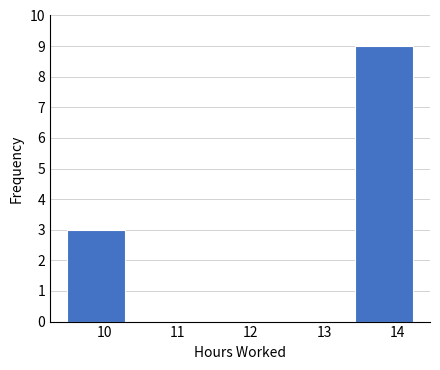

Reading left to right, list every bar in this chart as the range it spans on the x-axis followed by its height. Neither the bar edges nor the heights are printed on the chart, so give them approximately, as read against the axes.

9.5 to 10.3: 3
10.3 to 11.1: 0
11.1 to 11.9: 0
11.9 to 12.6: 0
12.6 to 13.4: 0
13.4 to 14.2: 9